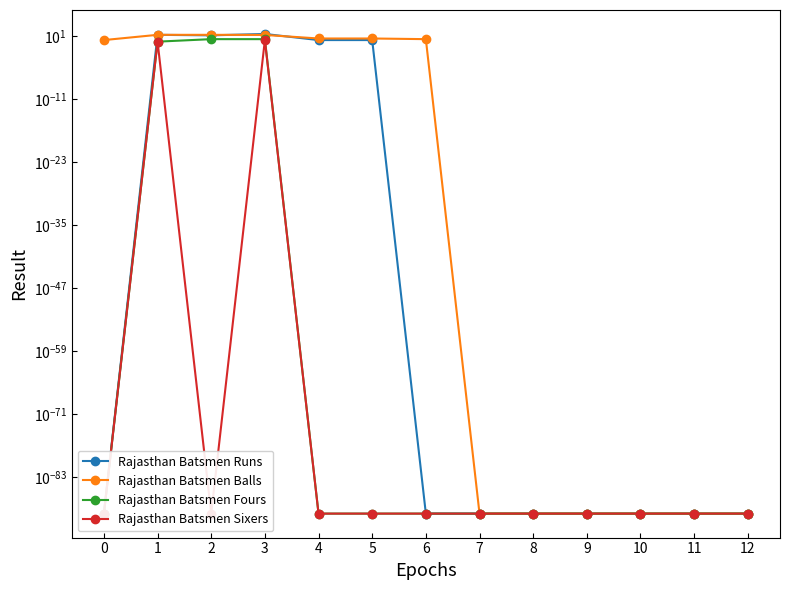

What is the total value across all series at 0?

2.0